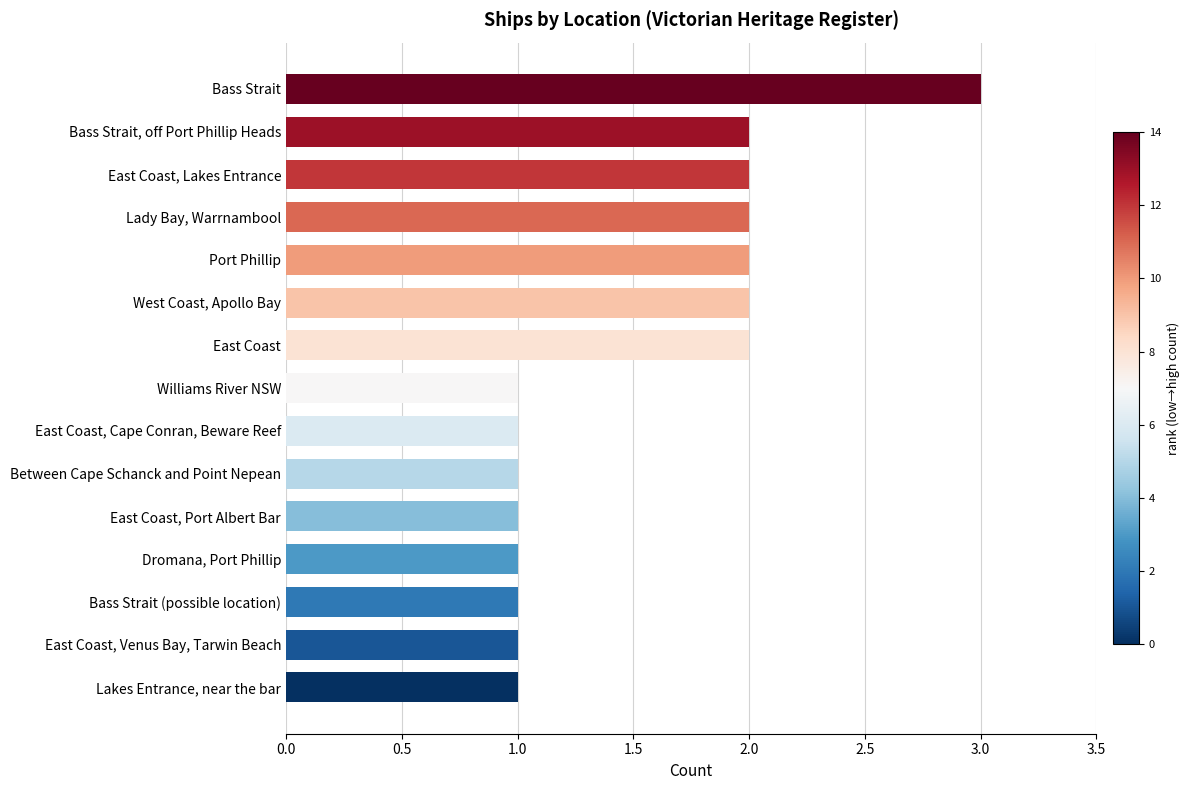

Reading bottom to top, what are all the values shown in this chart?

1	1	1	1	1	1	1	1	2	2	2	2	2	2	3